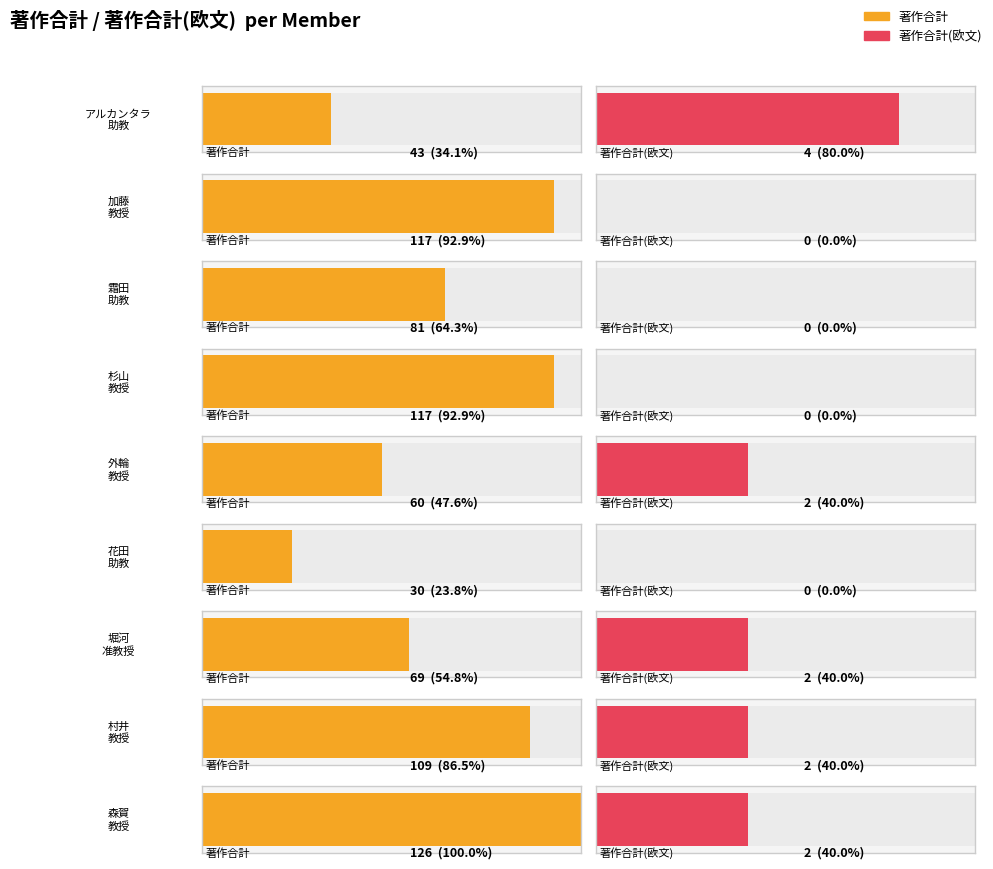

Rank the series by their average value, from highest to lowest.

著作合計, 著作合計(欧文)